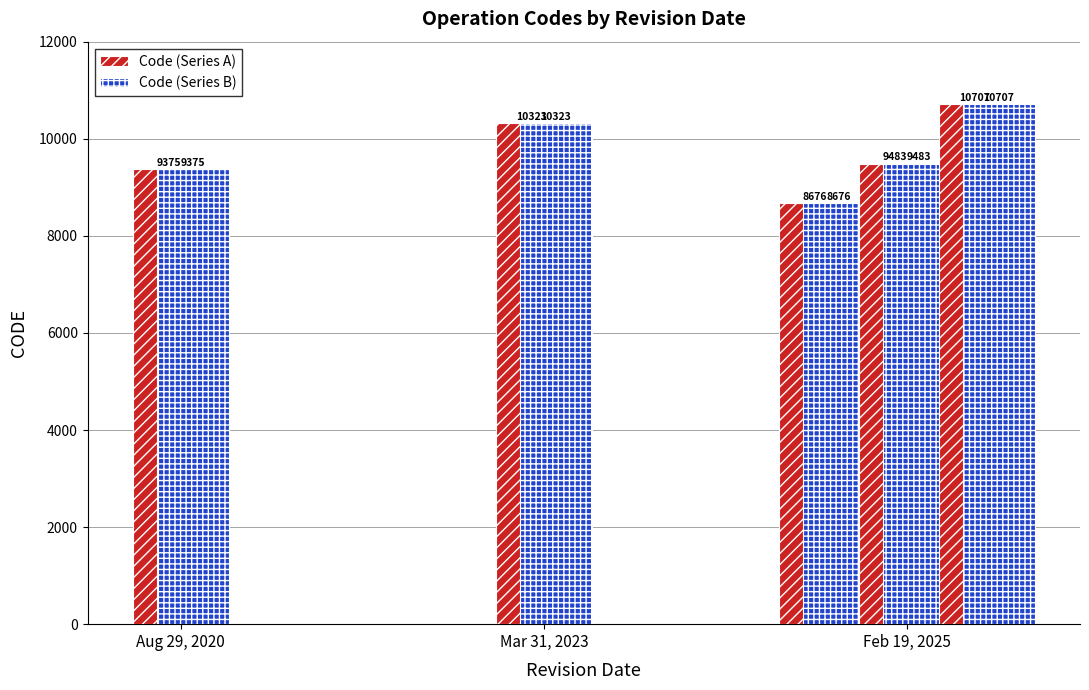

What is the maximum value shown in the chart?

10323